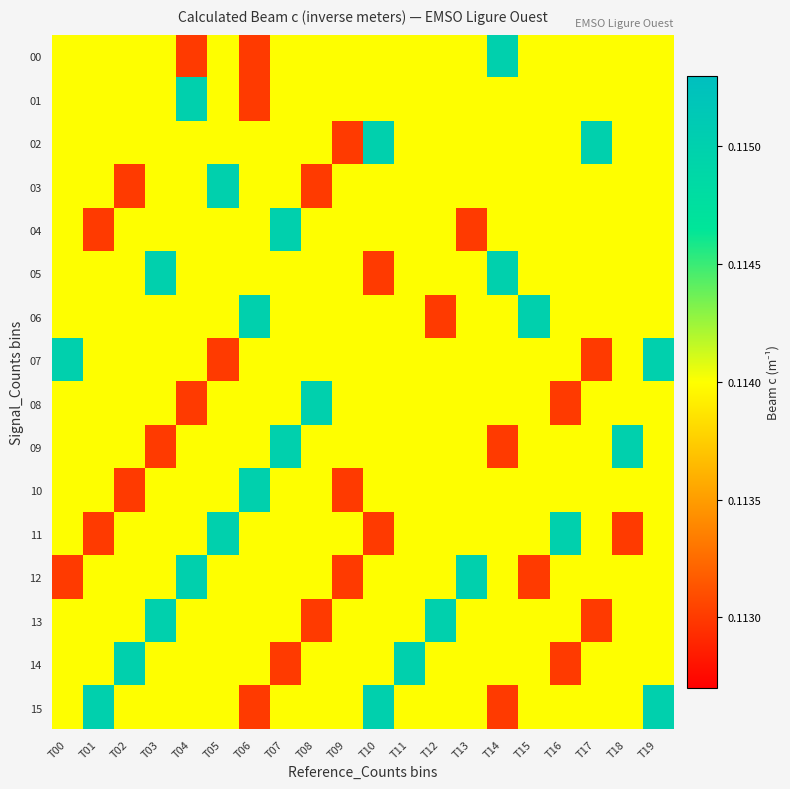

List the series in order of their peak value, highest first.

00, 01, 02, 03, 04, 05, 06, 07, 08, 09, 10, 11, 12, 13, 14, 15